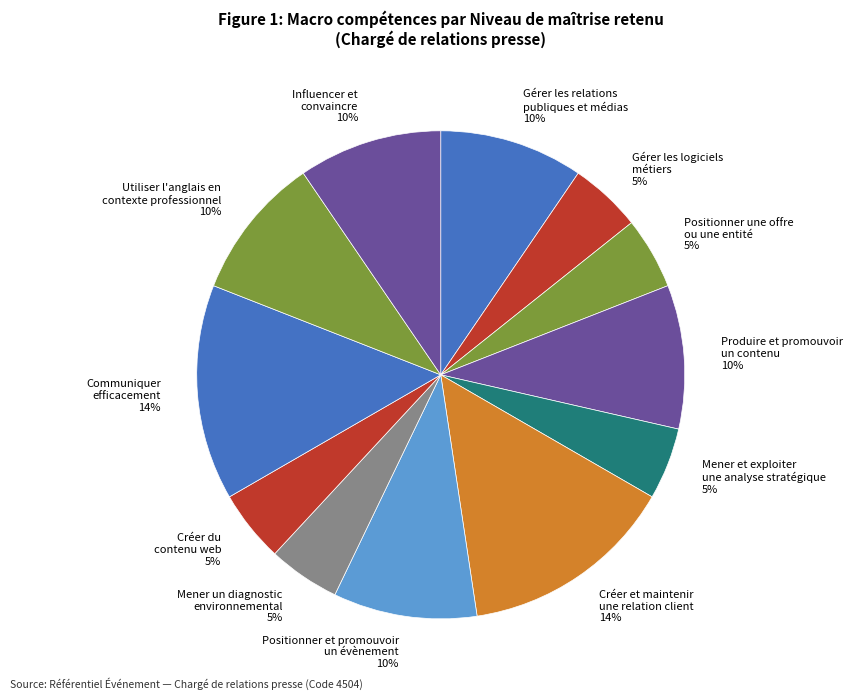

To the nearest percent, what portion does Créer du contenu web 5% represent?

5%